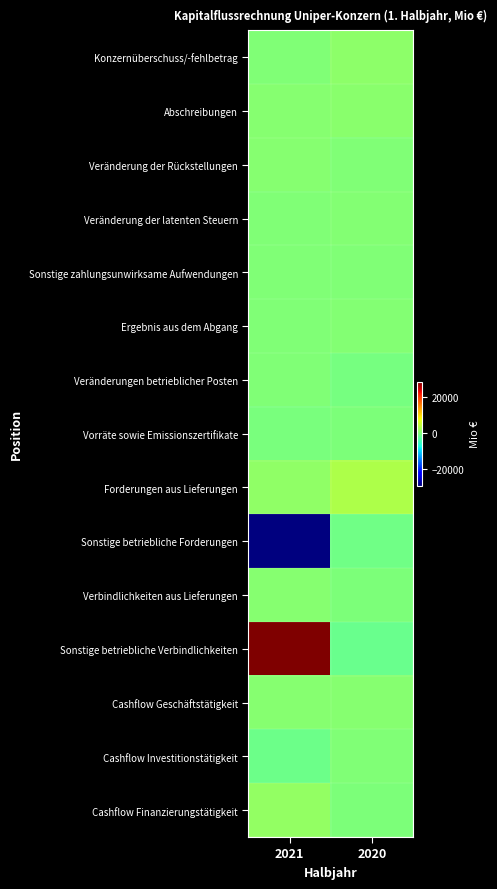

How many categories are shown in the chart?

2